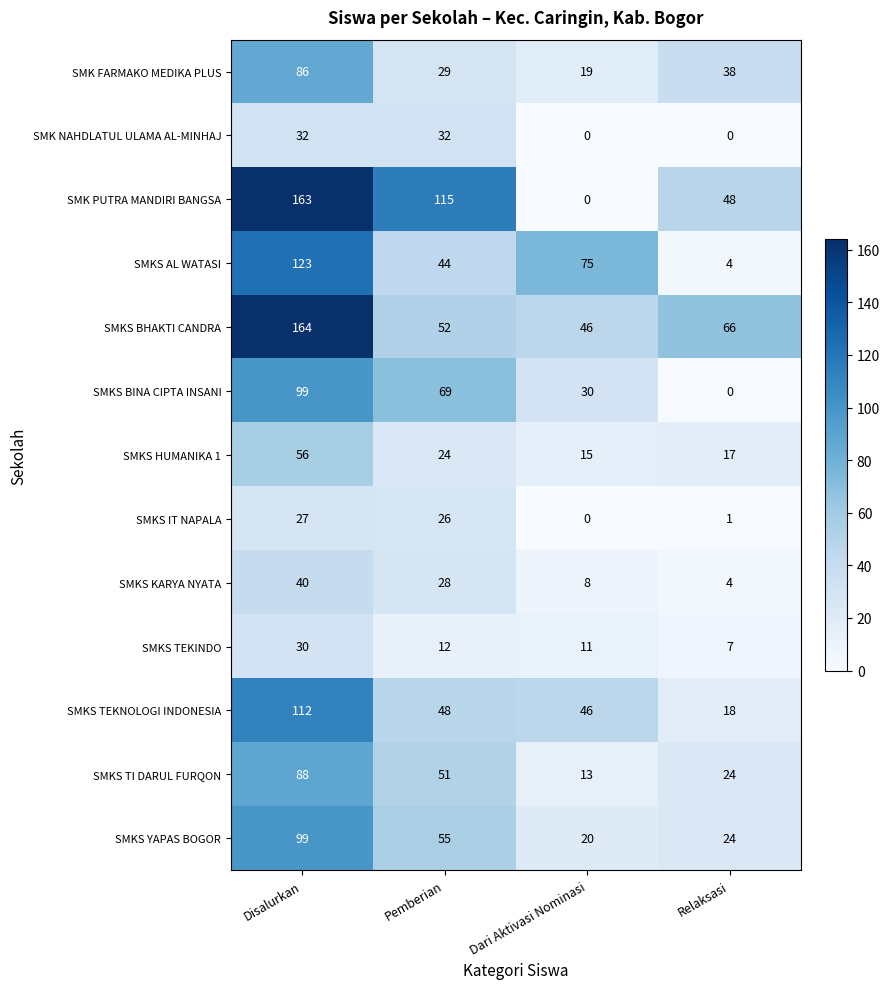

Which label corresponds to the largest value in the chart?

Disalurkan